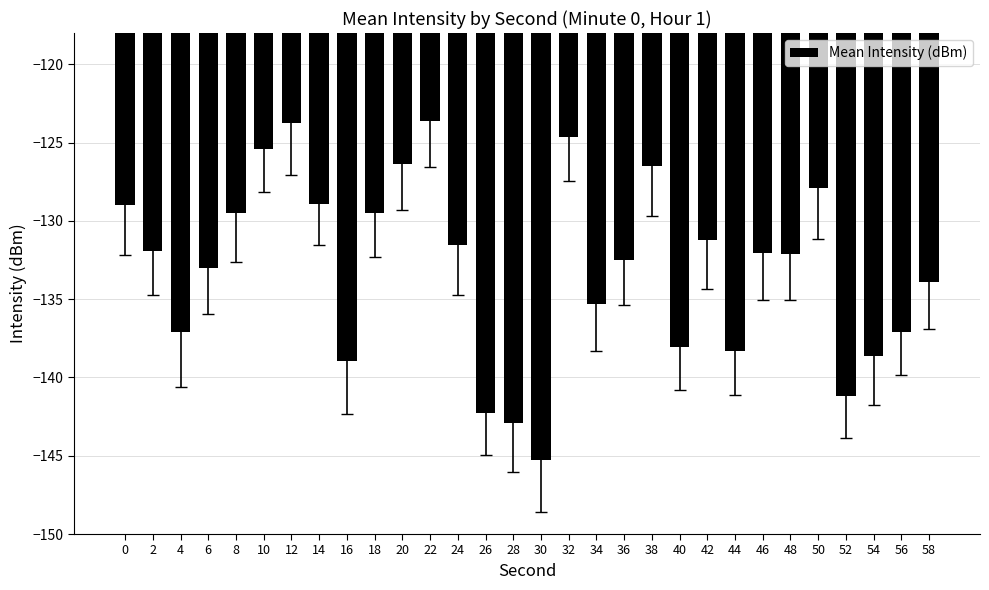

What is the difference between the values at 50 and 58?

6.0